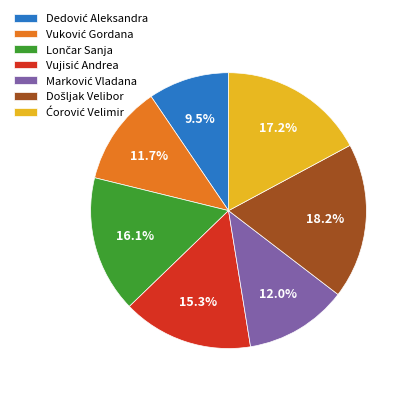

Is there a majority slice in this chart?

No